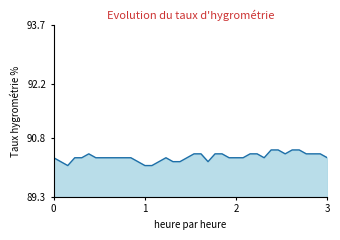

What is the smallest value displayed?

90.1